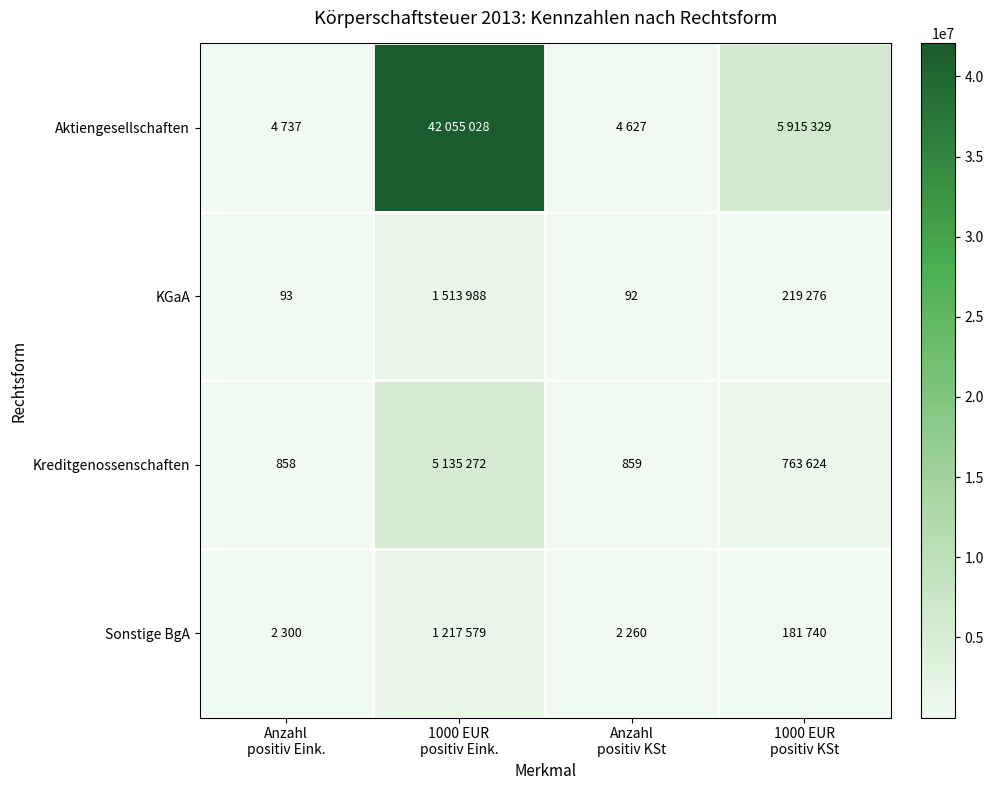

At 1000 EUR positiv KSt, list the series in order from largest to smallest.

Aktiengesellschaften, Kreditgenossenschaften, KGaA, Sonstige BgA